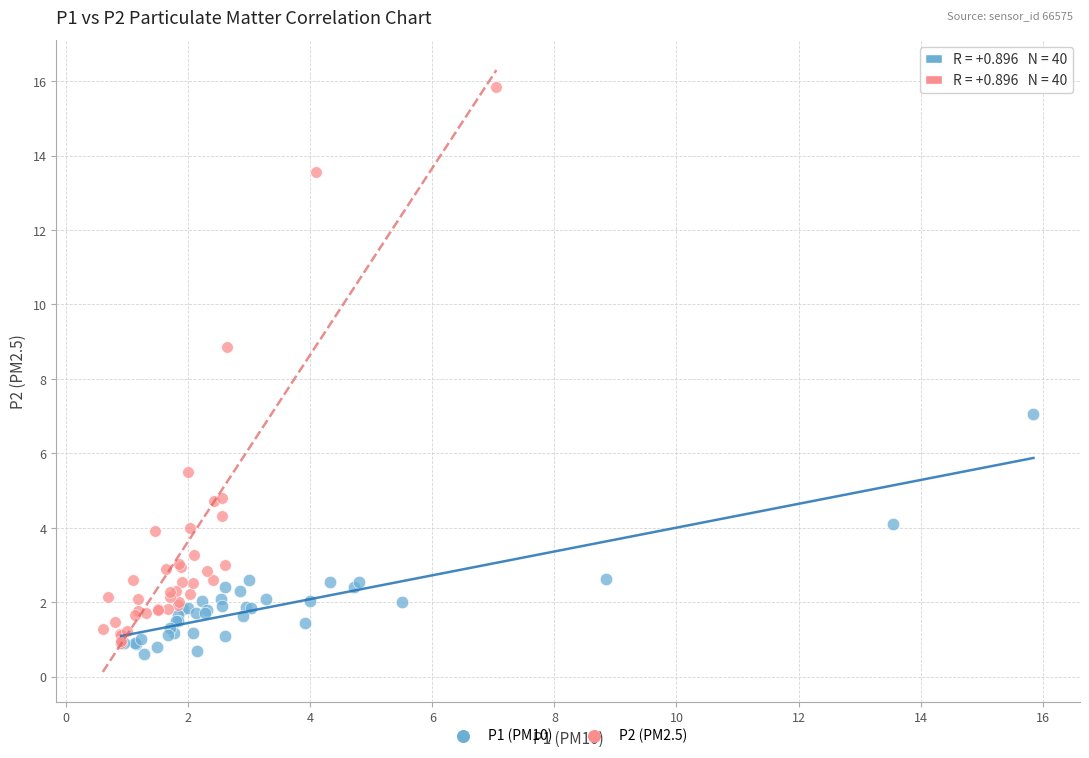

What are all the series names shown in the legend?

P1 (PM10), P2 (PM2.5)